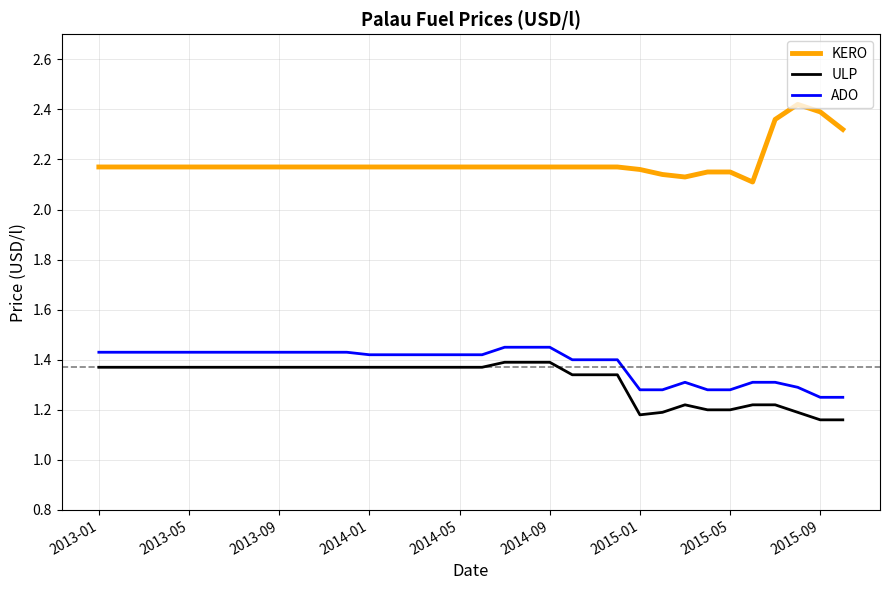

Which series has the widest spread of values?

KERO